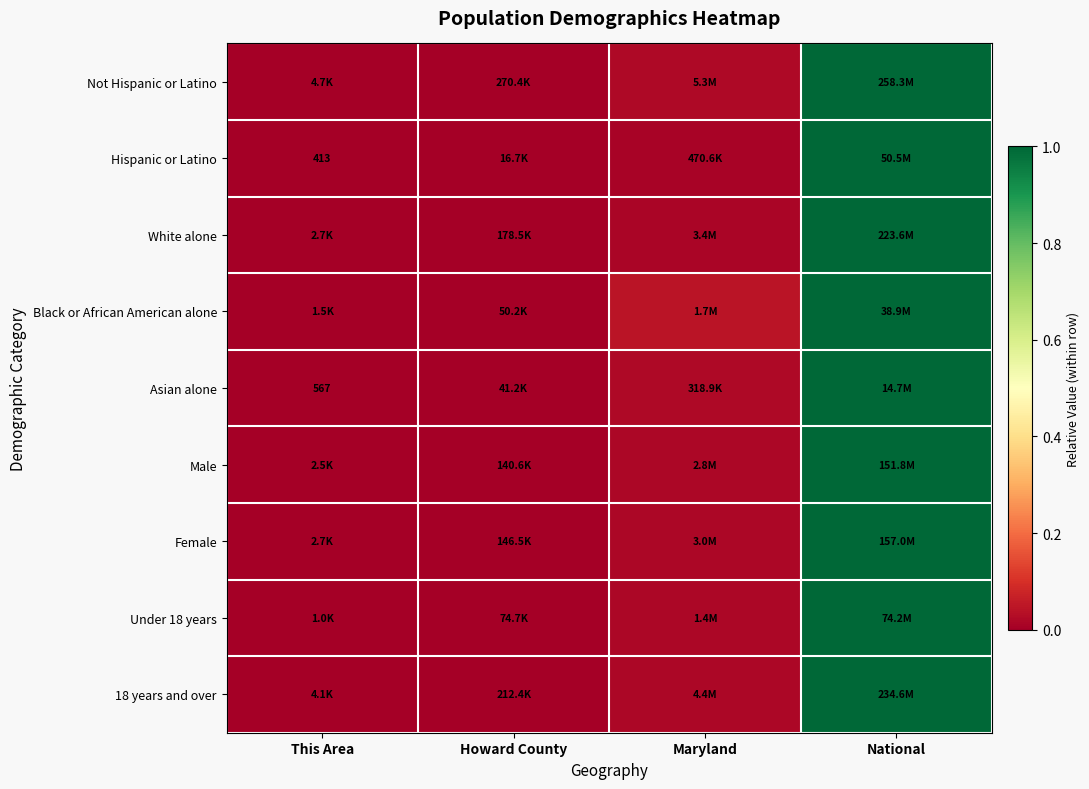

At which label is White alone closest to 0?

This Area